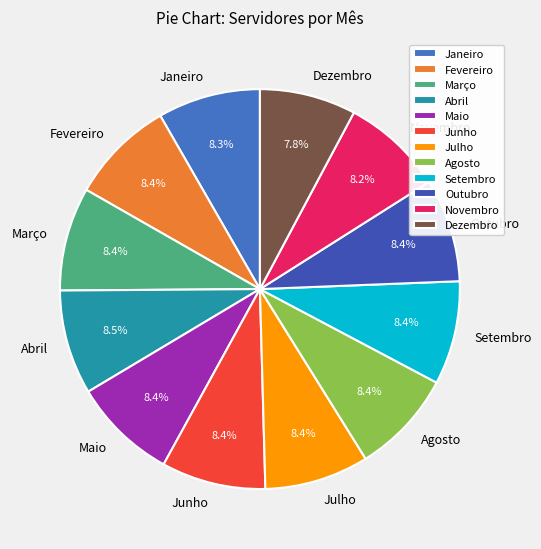

Is there any slice that represents more than half of the pie?

No